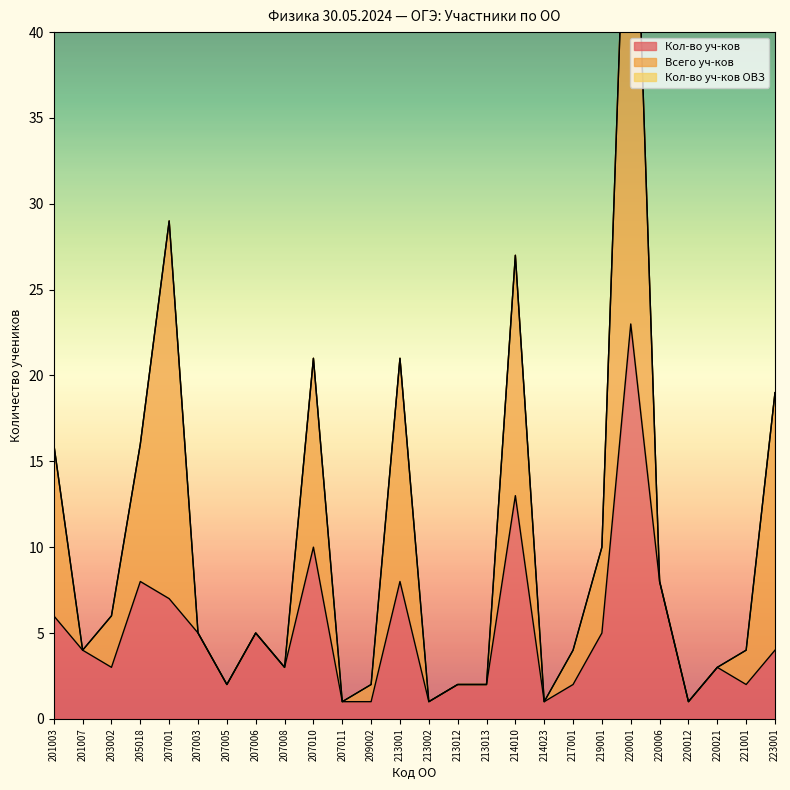

True or false: Всего уч-ков and Кол-во уч-ков ОВЗ cross at least once.

False